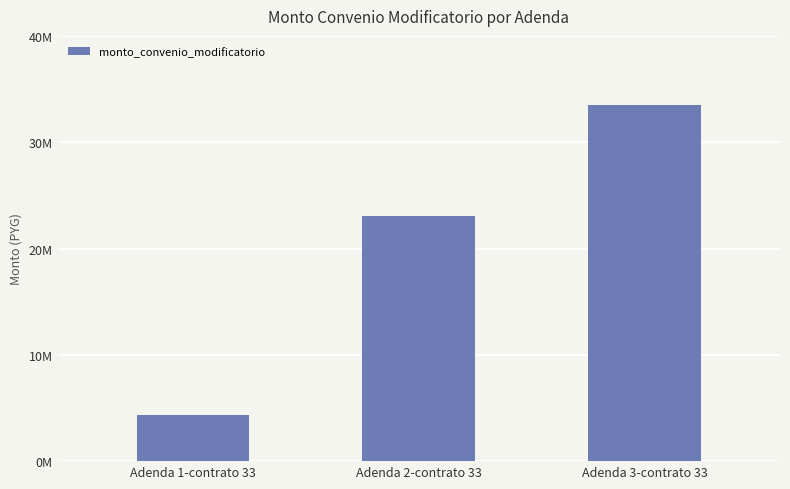

What is the ratio of the value at Adenda 2-contrato 33 to the value at Adenda 3-contrato 33?

0.7